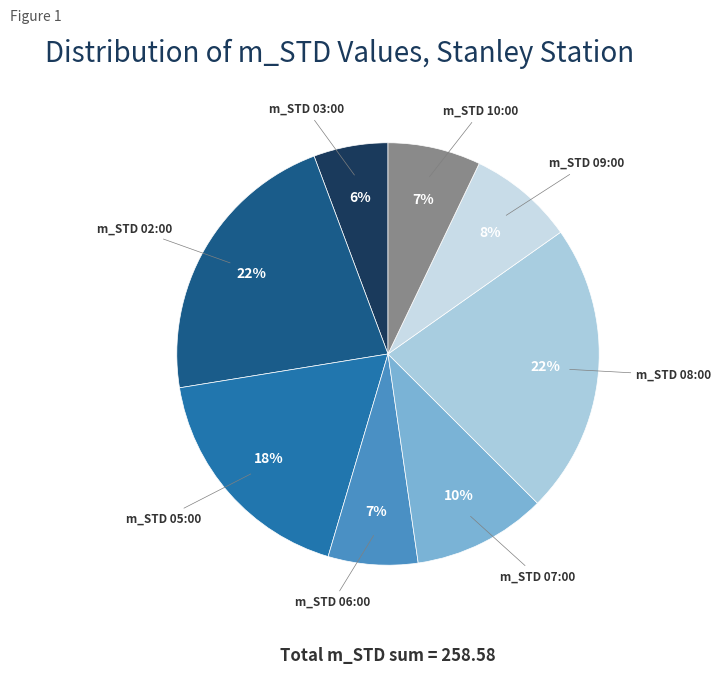

To the nearest percent, what portion does m_STD 02:00 represent?

22%